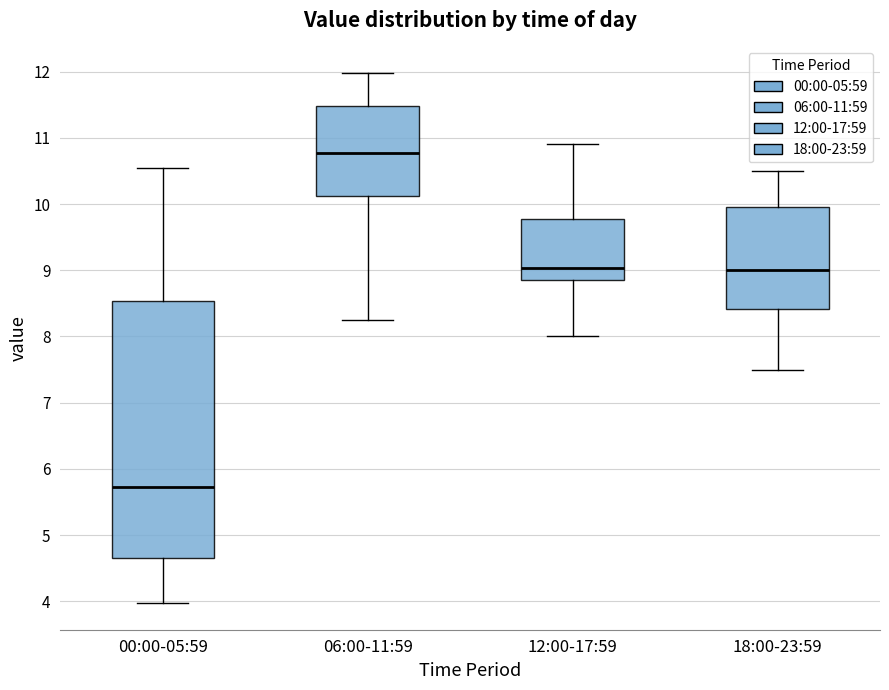

Which box's median line is the lowest?

00:00-05:59